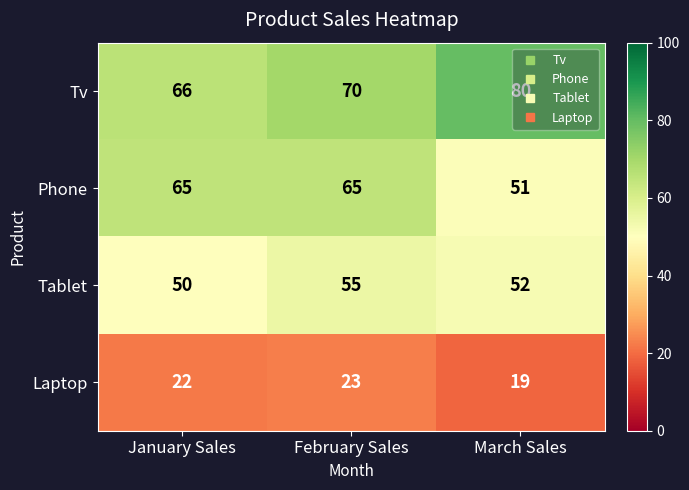

At which category is the sum across all series the highest?

February Sales